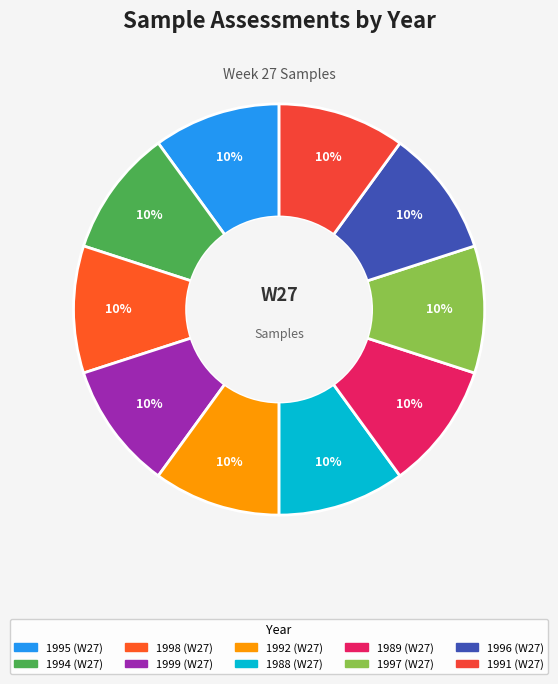

Count the number of slices in the pie.

10